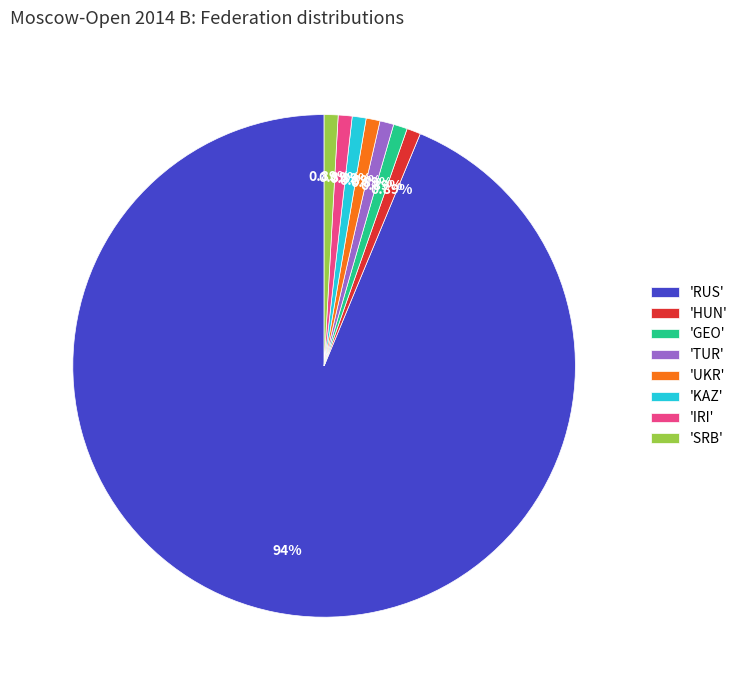

What is the ratio of the value at 'RUS' to the value at 'UKR'?

105.0